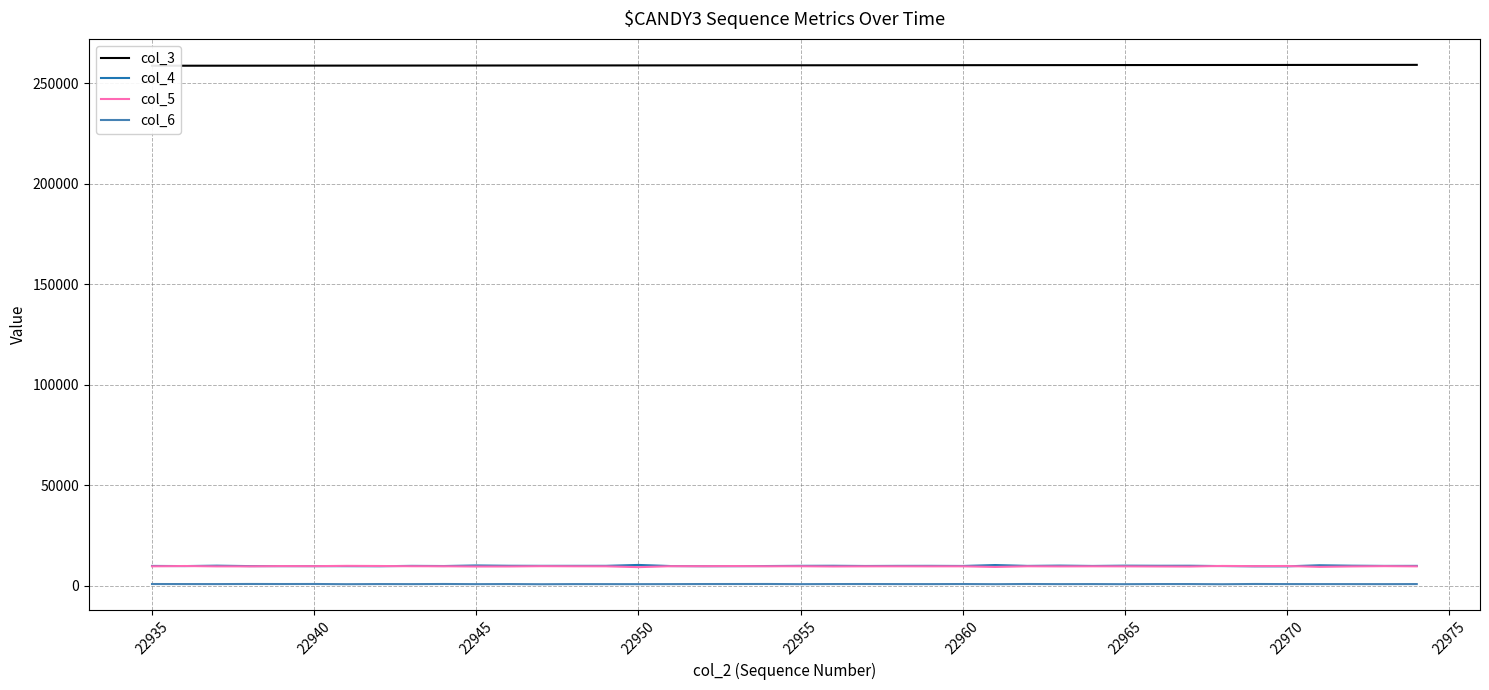

What is the difference between the maximum and minimum values in the col_6 series?

127